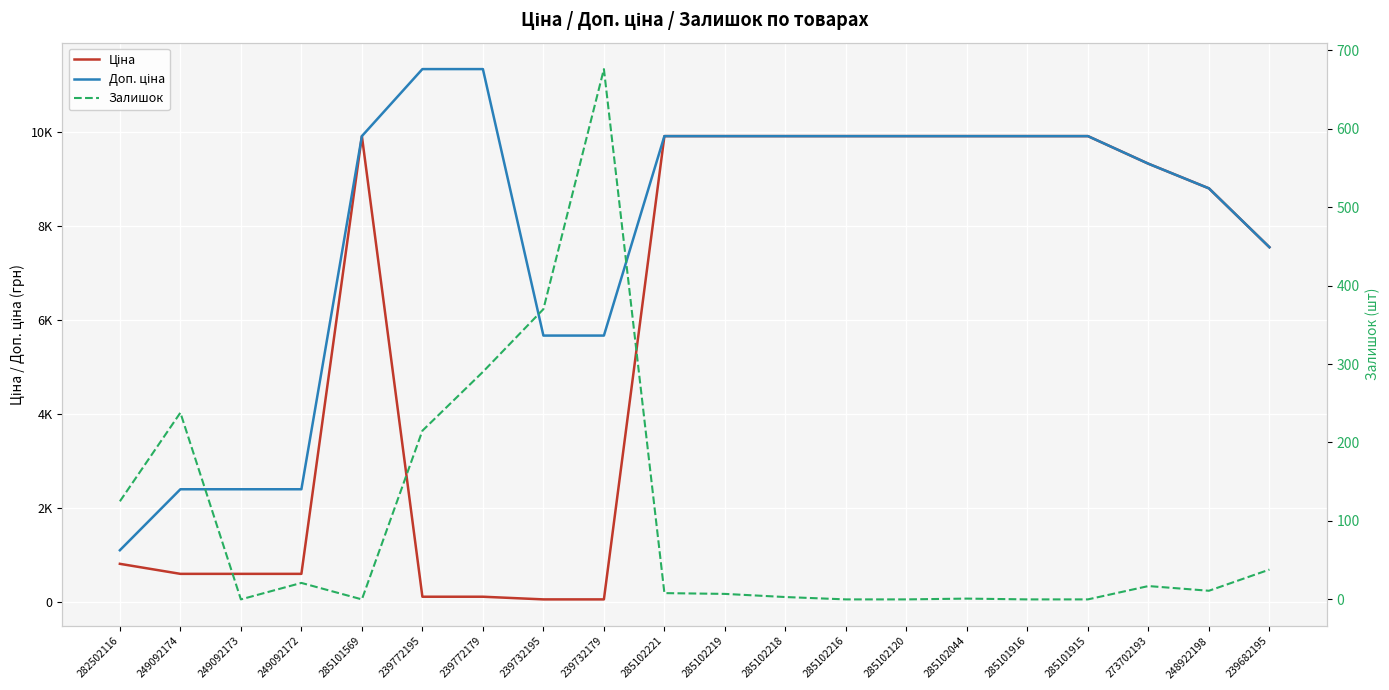

At 239682195, list the series in order from largest to smallest.

Ціна, Доп. ціна, Залишок